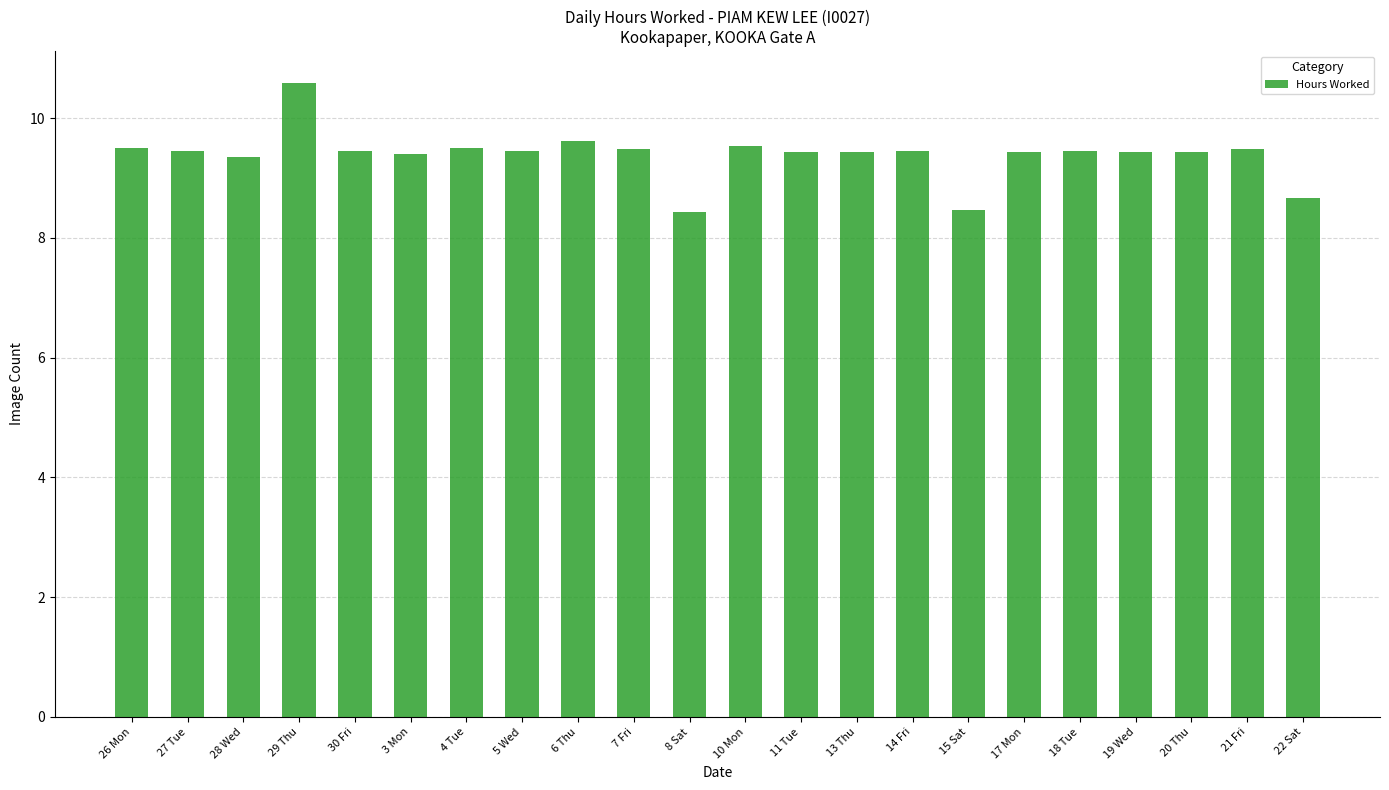

What is the ratio of the value at 3 Mon to the value at 18 Tue?

1.0